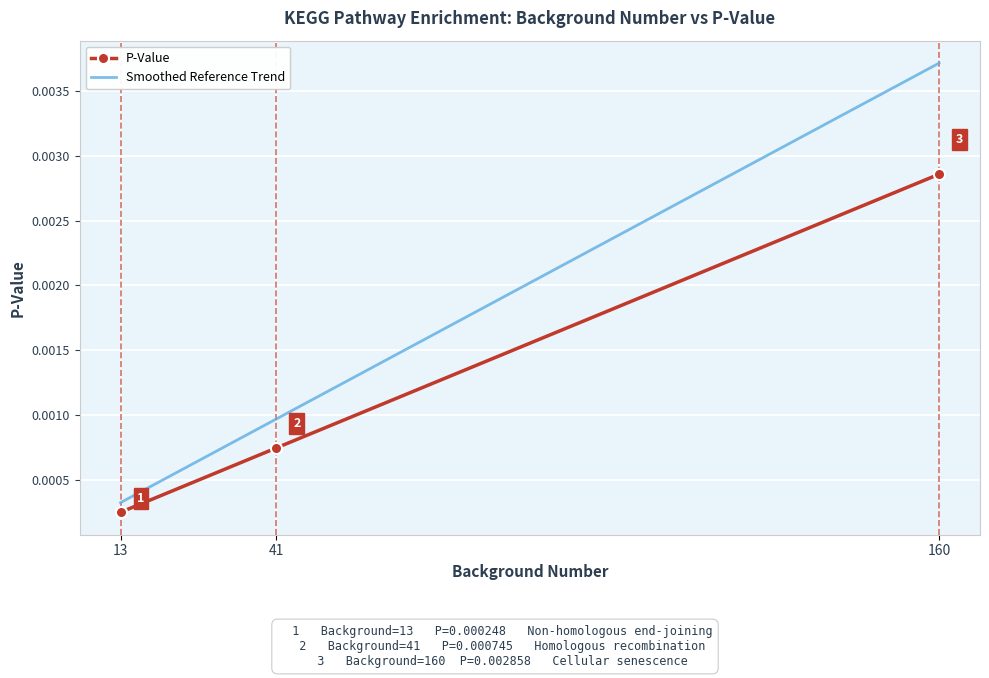

The value at 13 is 0.0. True or false?

False